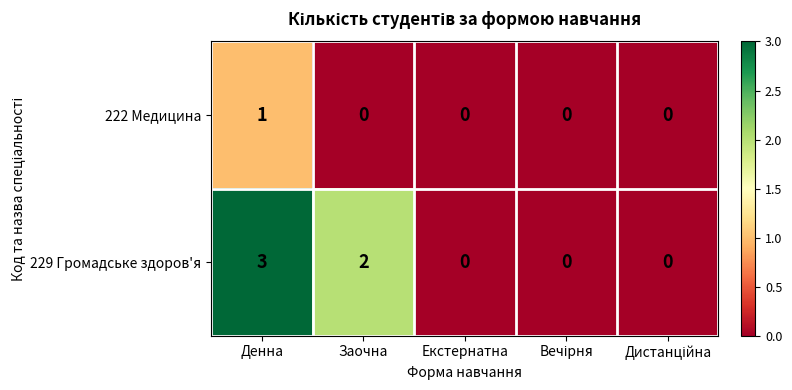

List the series in order of their overall mean, lowest first.

222 Медицина, 229 Громадське здоров'я